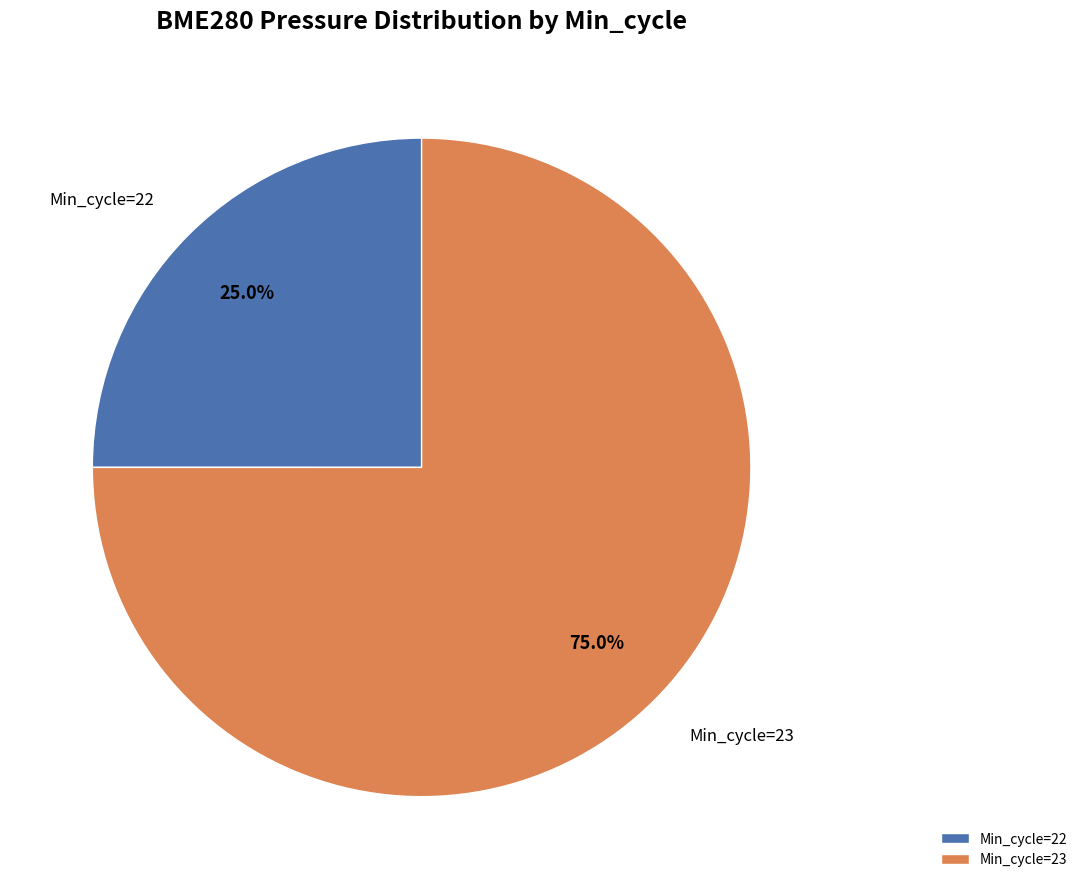

Rank the categories by value from lowest to highest.

Min_cycle=22, Min_cycle=23